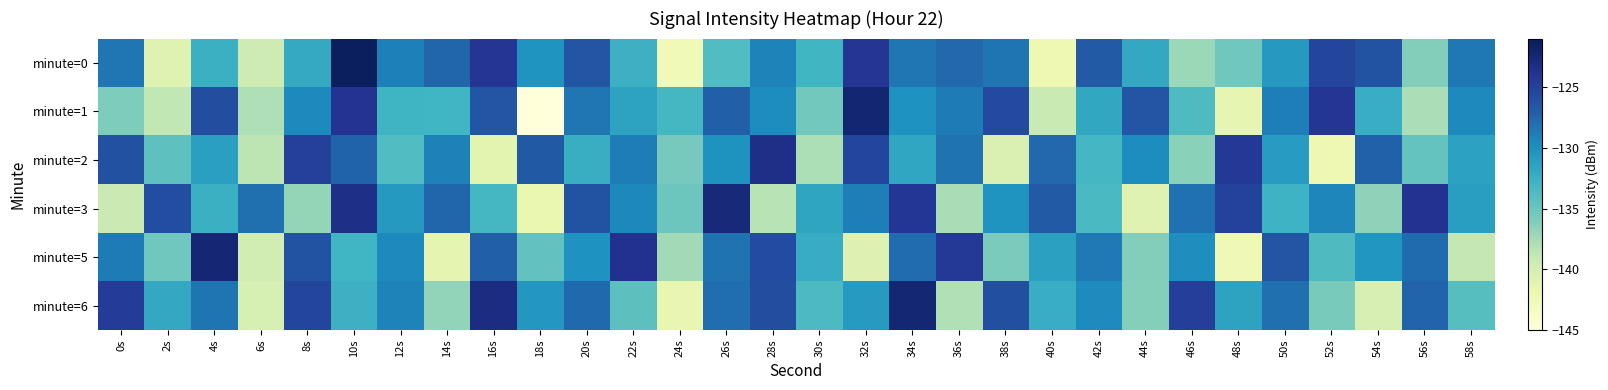

Reading left to right, list all the values displayed in this chart.

minute=0: 0s=-128.5	2s=-140.8	4s=-132.6	6s=-139.5	8s=-132.0	10s=-121.4	12s=-129.0	14s=-127.6	16s=-124.1	18s=-130.3	20s=-126.5	22s=-132.7	24s=-142.5	26s=-133.8	28s=-129.2	30s=-133.1	32s=-124.1	34s=-128.4	36s=-127.6	38s=-128.4	40s=-142.1	42s=-126.8	44s=-131.9	46s=-137.1	48s=-135.3	50s=-130.7	52s=-125.3	54s=-126.3	56s=-136.2	58s=-128.6
minute=1: 0s=-136.0	2s=-138.8	4s=-125.9	6s=-138.0	8s=-129.5	10s=-123.9	12s=-132.9	14s=-132.9	16s=-126.5	18s=-144.9	20s=-128.5	22s=-131.5	24s=-133.2	26s=-127.1	28s=-129.8	30s=-135.4	32s=-122.3	34s=-130.1	36s=-128.7	38s=-125.6	40s=-139.2	42s=-131.8	44s=-126.4	46s=-133.7	48s=-141.5	50s=-128.9	52s=-124.1	54s=-132.3	56s=-137.8	58s=-129.6
minute=2: 0s=-126.1	2s=-134.5	4s=-131.2	6s=-138.6	8s=-124.9	10s=-127.3	12s=-133.8	14s=-129.1	16s=-141.2	18s=-126.7	20s=-132.4	22s=-128.8	24s=-135.6	26s=-130.2	28s=-123.5	30s=-137.9	32s=-125.4	34s=-131.7	36s=-128.3	38s=-140.5	40s=-127.6	42s=-133.1	44s=-129.8	46s=-136.4	48s=-124.3	50s=-130.9	52s=-142.1	54s=-127.2	56s=-134.7	58s=-131.4
minute=3: 0s=-139.3	2s=-125.8	4s=-132.6	6s=-128.1	8s=-136.9	10s=-123.4	12s=-130.7	14s=-127.5	16s=-133.2	18s=-141.8	20s=-126.3	22s=-129.5	24s=-135.1	26s=-122.7	28s=-138.4	30s=-131.6	32s=-128.9	34s=-124.2	36s=-137.7	38s=-130.3	40s=-126.8	42s=-133.5	44s=-140.9	46s=-128.2	48s=-125.1	50s=-132.8	52s=-129.4	54s=-136.6	56s=-123.9	58s=-131.1
minute=5: 0s=-128.7	2s=-135.3	4s=-122.5	6s=-139.8	8s=-126.2	10s=-133.0	12s=-129.6	14s=-141.4	16s=-127.1	18s=-134.6	20s=-130.1	22s=-123.8	24s=-137.5	26s=-128.3	28s=-125.7	30s=-132.2	32s=-140.7	34s=-127.9	36s=-124.4	38s=-135.8	40s=-131.3	42s=-128.6	44s=-136.1	46s=-129.9	48s=-142.3	50s=-126.5	52s=-133.7	54s=-130.4	56s=-127.8	58s=-138.9
minute=6: 0s=-124.6	2s=-131.9	4s=-128.4	6s=-140.2	8s=-125.3	10s=-132.7	12s=-129.2	14s=-136.8	16s=-123.1	18s=-130.5	20s=-127.7	22s=-134.4	24s=-141.6	26s=-128.0	28s=-125.9	30s=-133.6	32s=-130.8	34s=-122.4	36s=-138.1	38s=-126.0	40s=-132.3	42s=-129.7	44s=-136.2	46s=-124.8	48s=-131.5	50s=-128.1	52s=-135.7	54s=-140.3	56s=-127.4	58s=-134.1